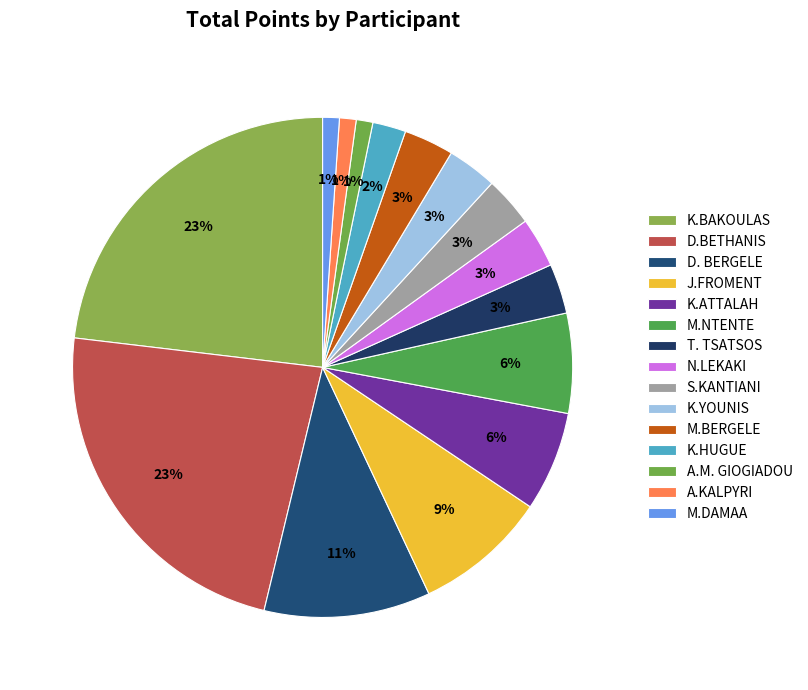

How many slices are in this pie chart?

15